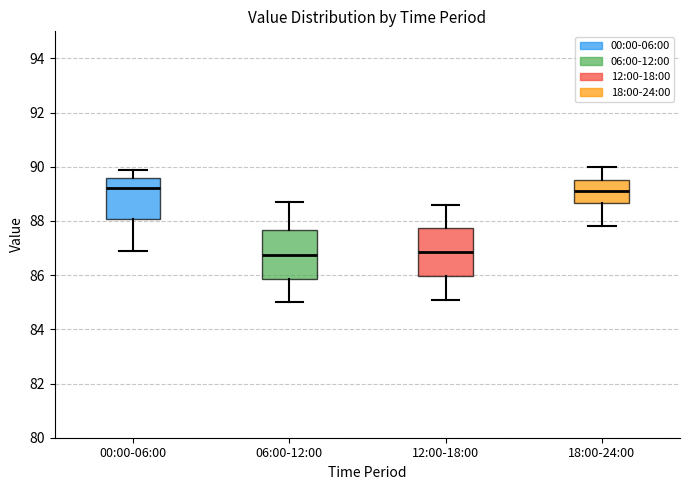

Reading left to right, transcribe this box plot: for each box, give where its median line is, the range the box spans, and where its two whiskers end, as read against the y-axis. The values are not printed on the chart, so give them approximately, as read against the axis.

00:00-06:00: median 89.2, box 88.0 to 89.6, whiskers 87.0 to 90.0
06:00-12:00: median 86.8, box 85.8 to 87.6, whiskers 85.0 to 88.8
12:00-18:00: median 86.8, box 86.0 to 87.8, whiskers 85.2 to 88.6
18:00-24:00: median 89.2, box 88.6 to 89.6, whiskers 87.8 to 90.0